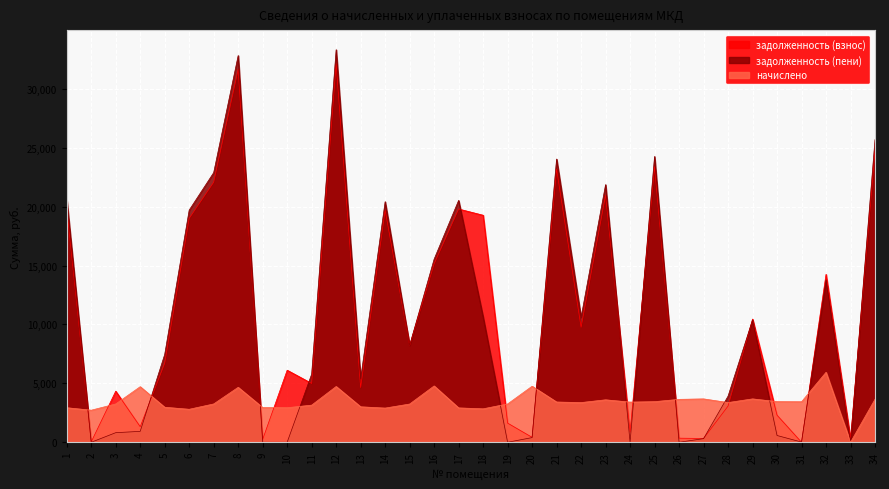

How many data points in задолженность (пени) are less than 8224?

17